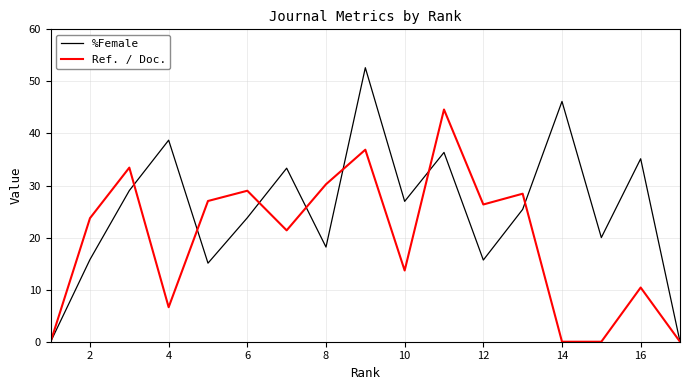

What is the highest value of the Ref. / Doc. series?

44.6